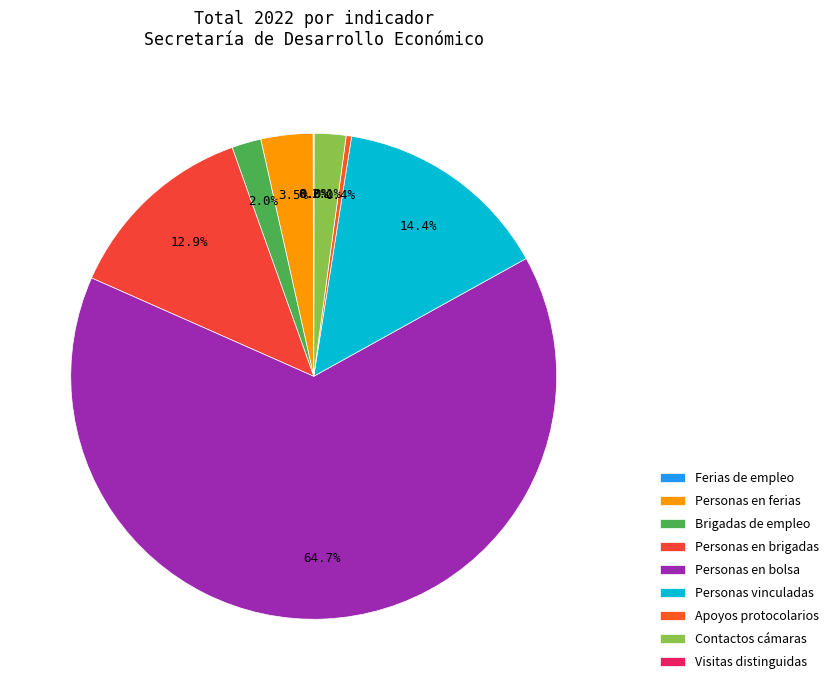

Which category has the biggest portion of the pie?

Personas en bolsa